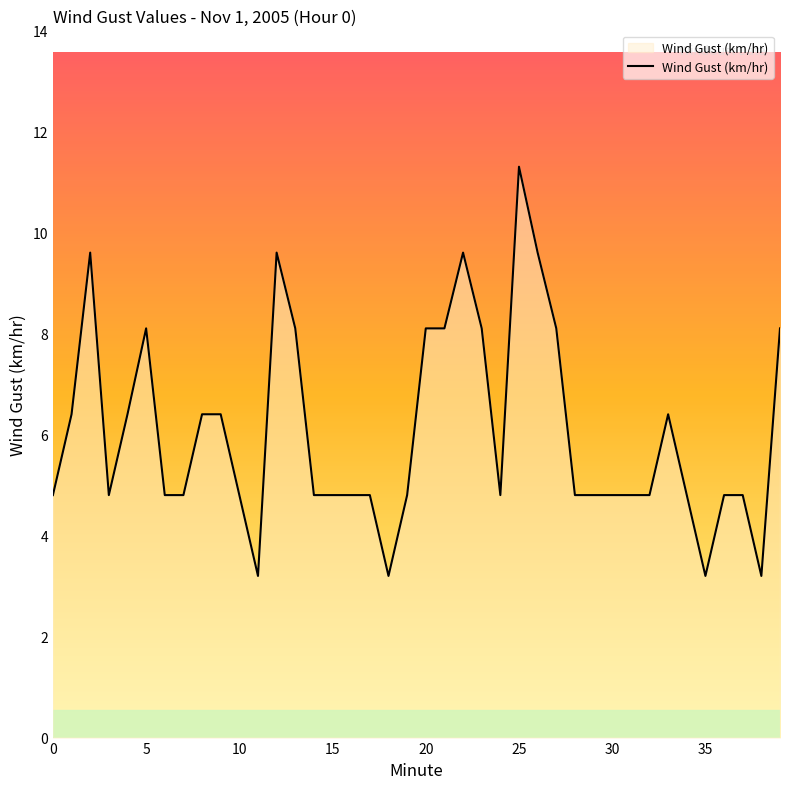

What is the difference between the maximum and minimum values?

8.1